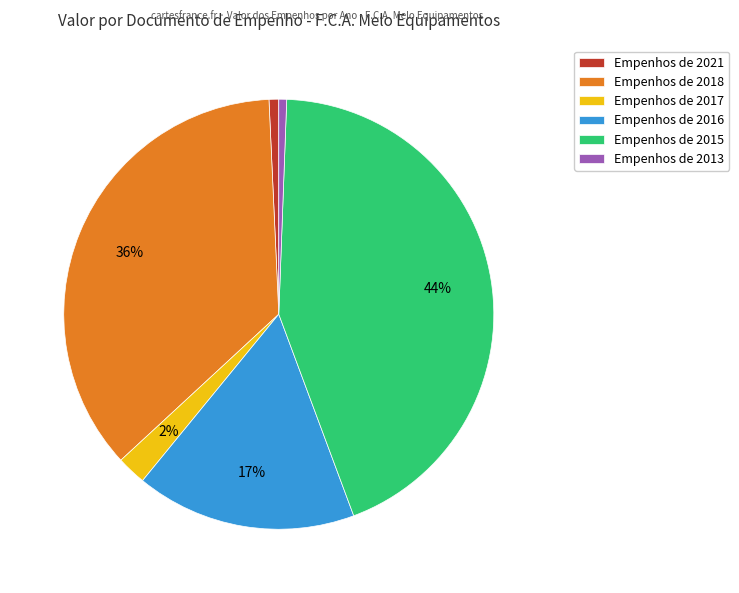

Which has a higher value, Empenhos de 2018 or Empenhos de 2017?

Empenhos de 2018